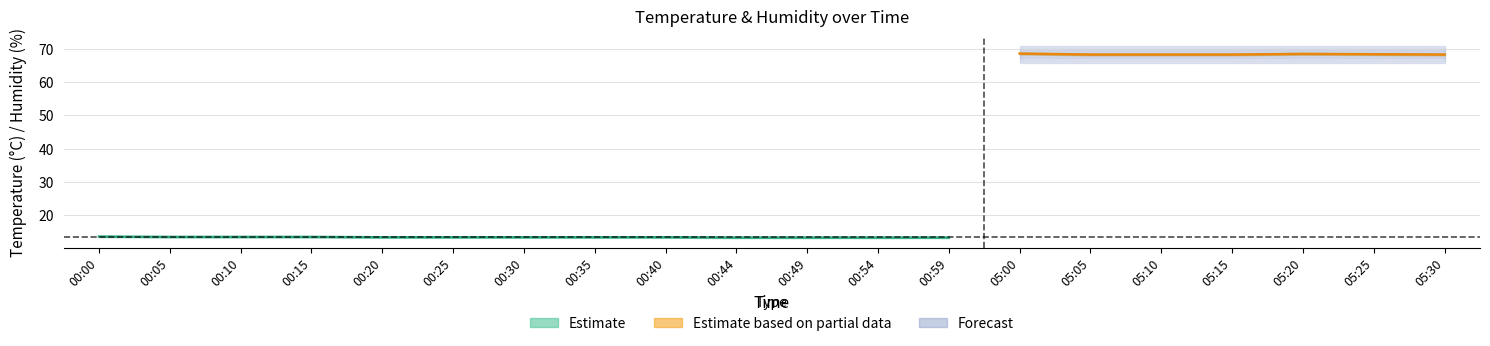

At how many categories does at least one series exceed 30?

20